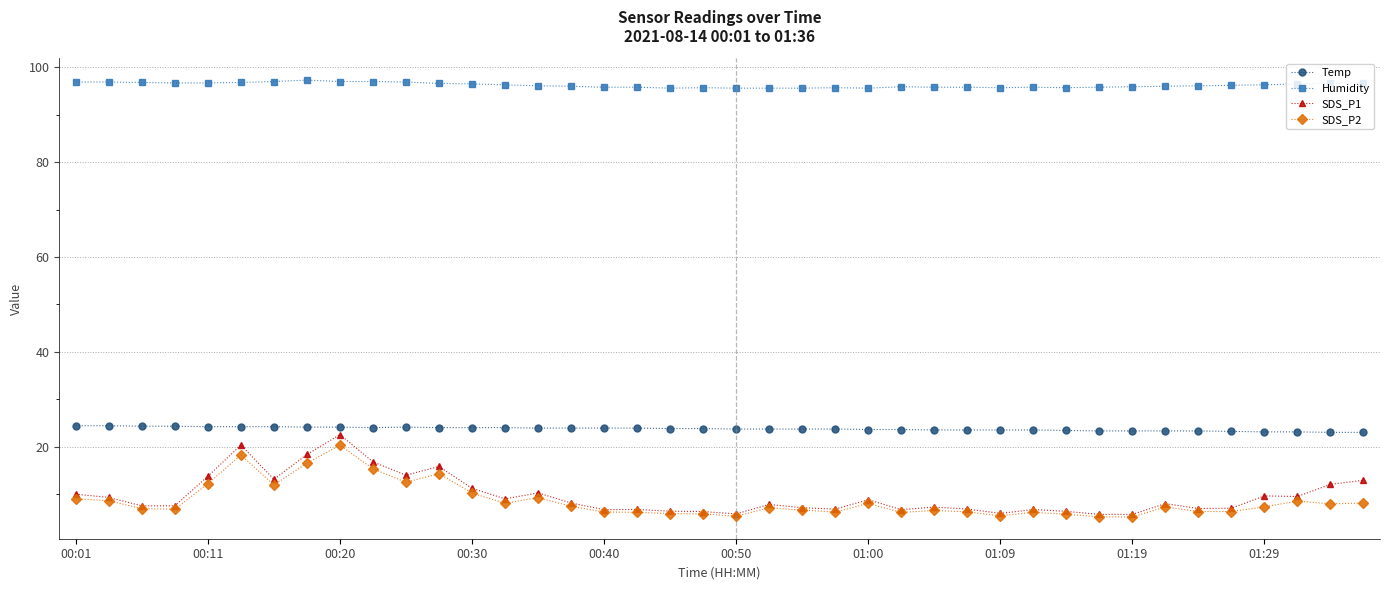

What is the value of the Humidity point at the 10th from the left?

97.0